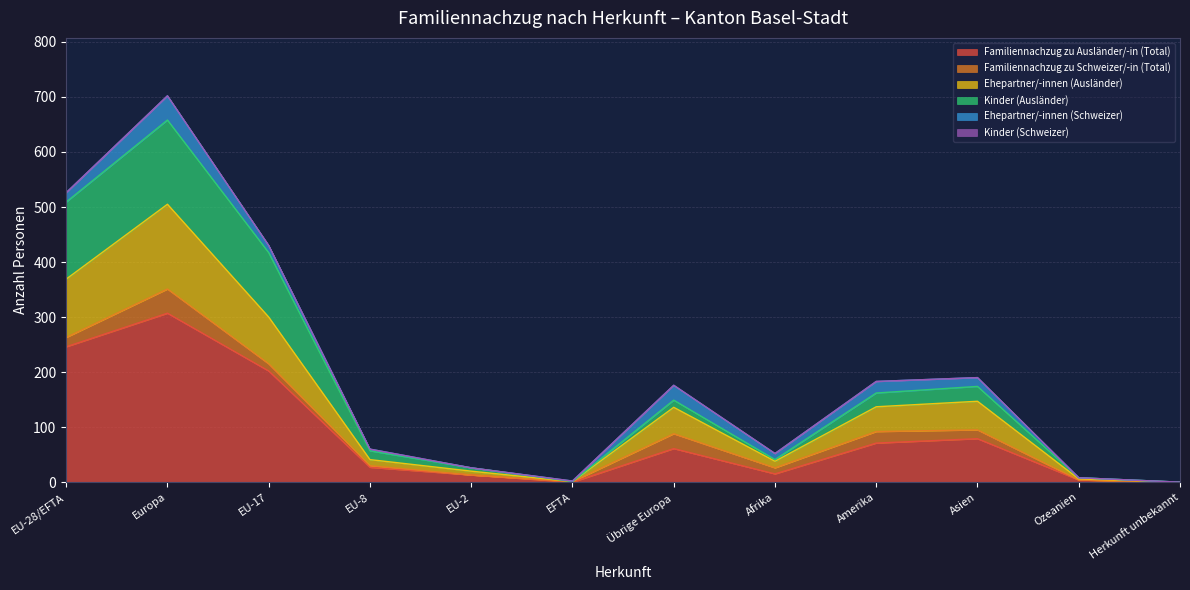

How many lines are shown in the chart?

6